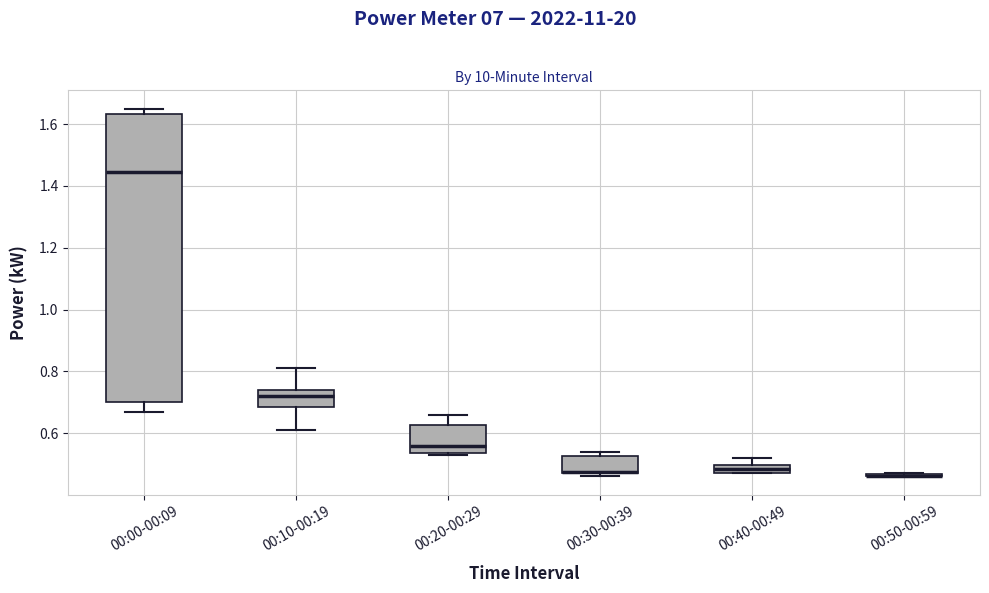

Which box is the tallest, from its lower edge to its upper edge?

00:00-00:09